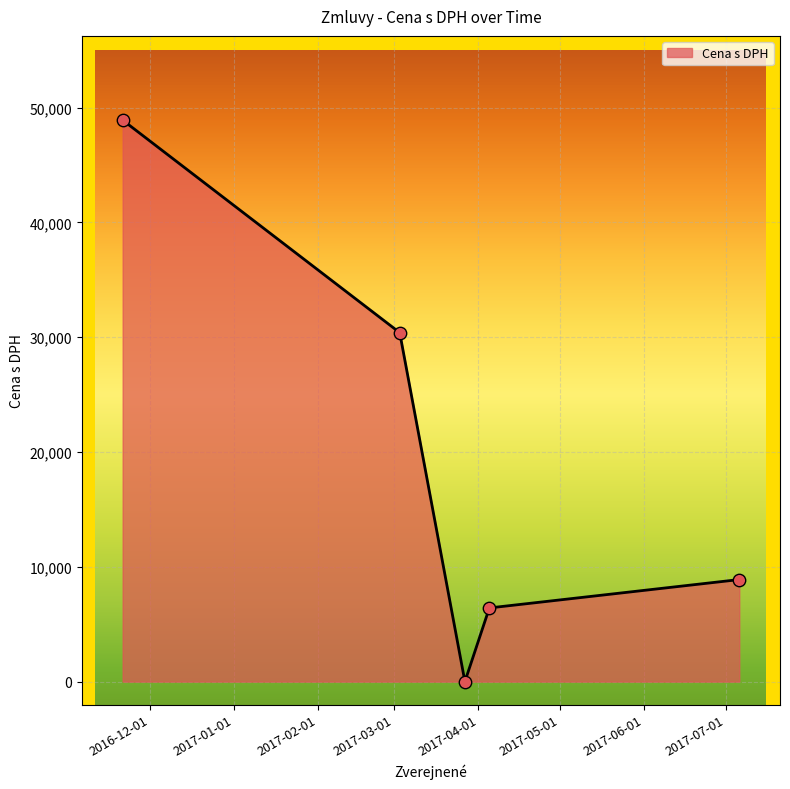

What is the greatest value displayed?

48911.0